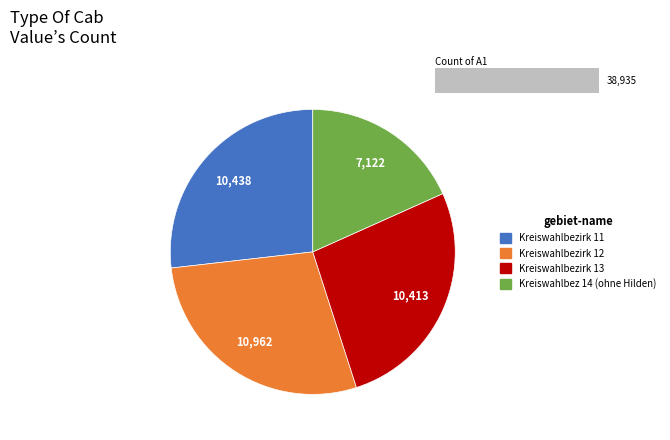

To the nearest percent, what is the difference between the largest and smallest slice percentages?

10%